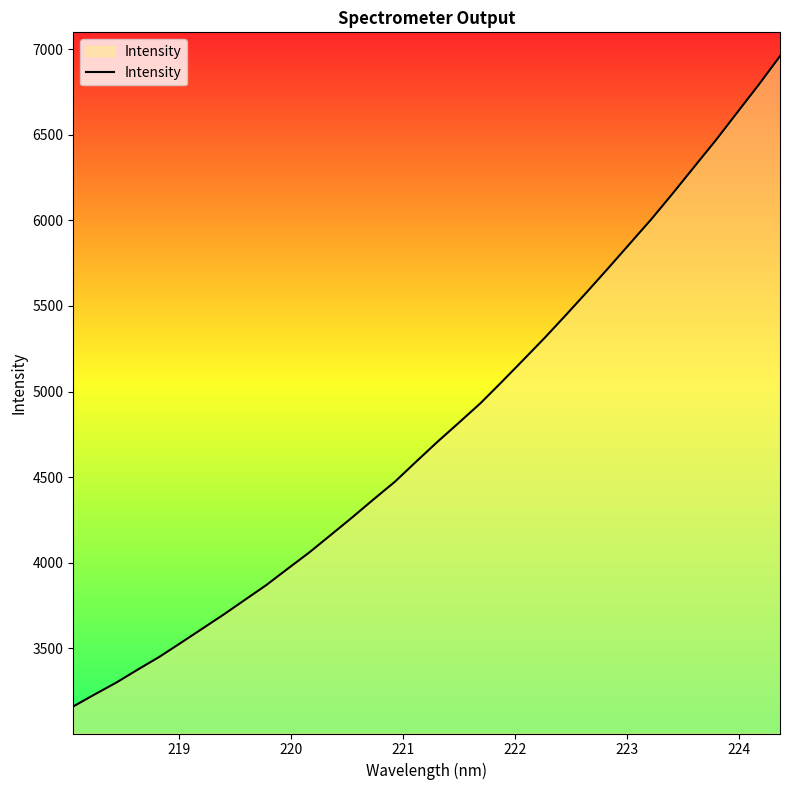

Does the chart have visible grid lines?

No